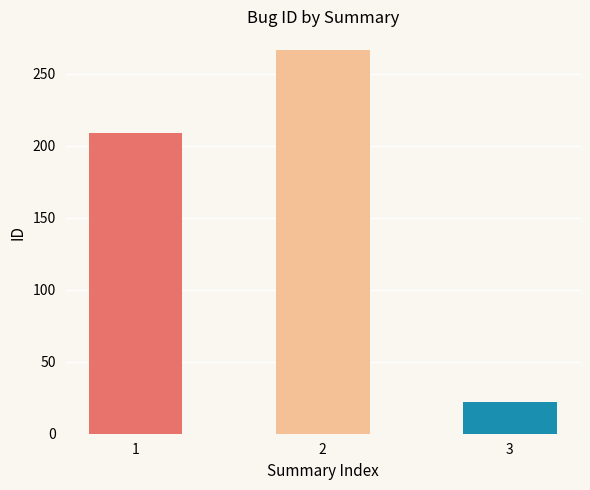

What is the difference between the maximum and minimum values?

244